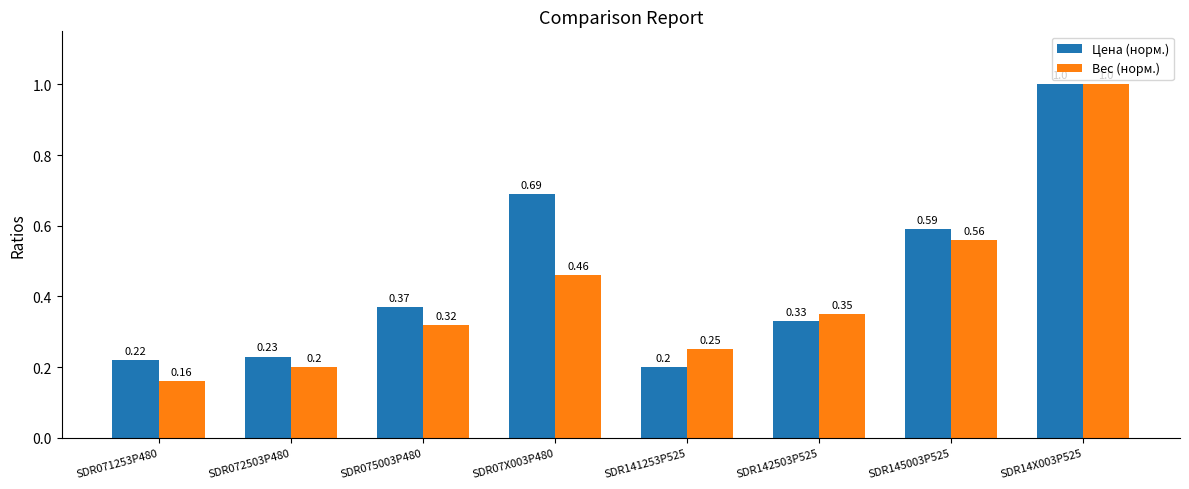

What is the difference between the maximum and minimum values in the Вес (норм.) series?

0.8